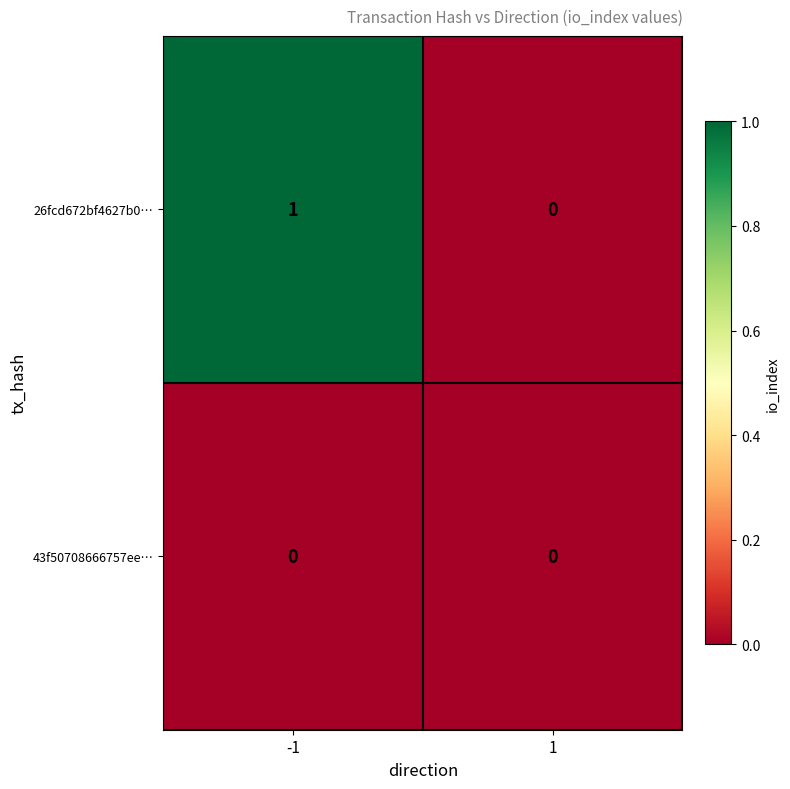

Which label corresponds to the largest value in the chart?

-1